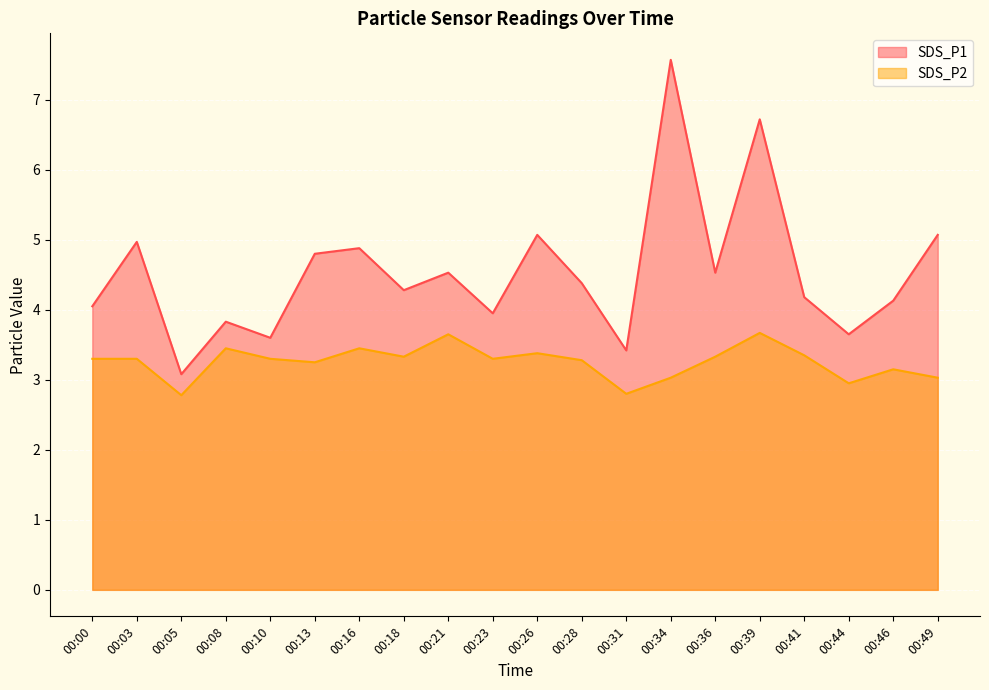

How many data points does each series have?

20